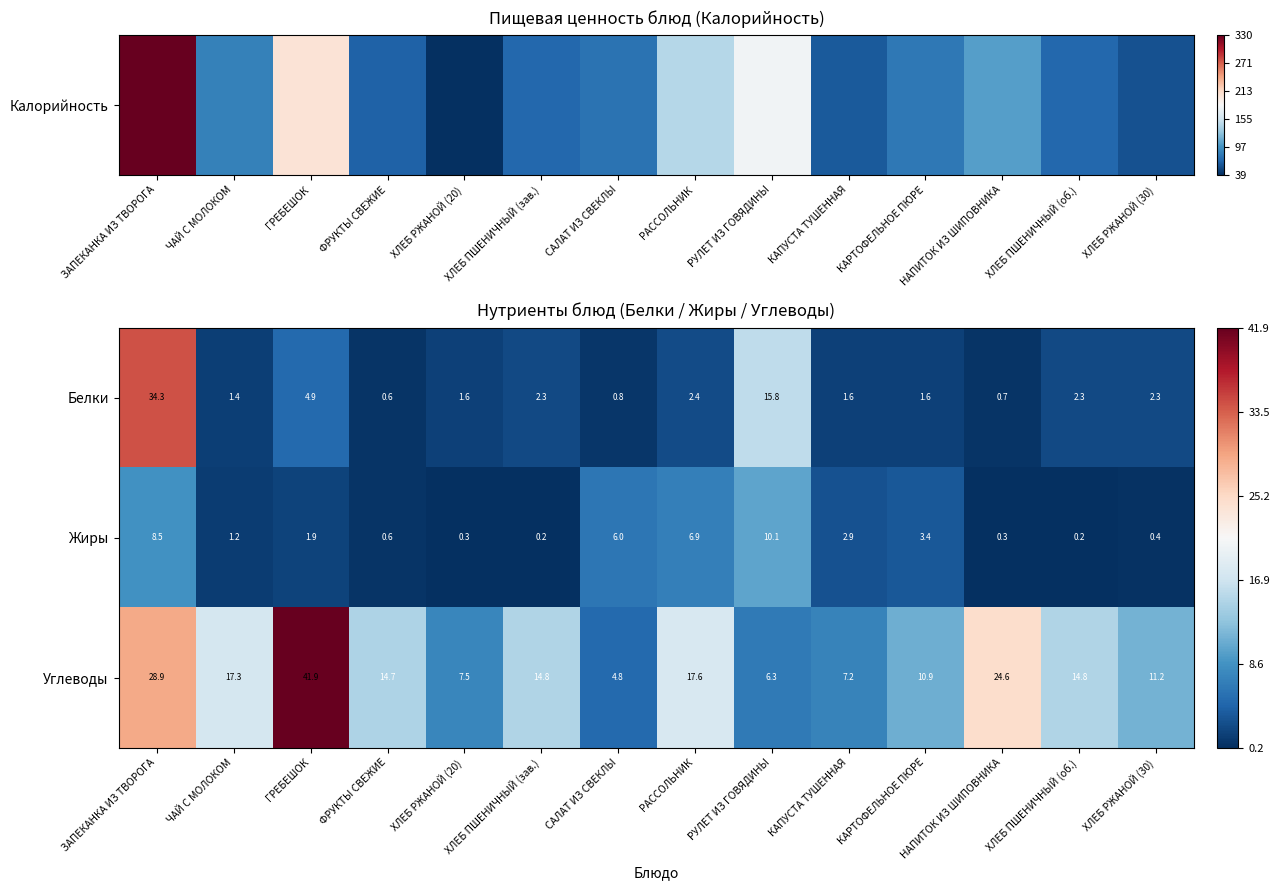

Between ЗАПЕКАНКА ИЗ ТВОРОГА and ХЛЕБ ПШЕНИЧНЫЙ (об.), which series saw the biggest shift?

Белки